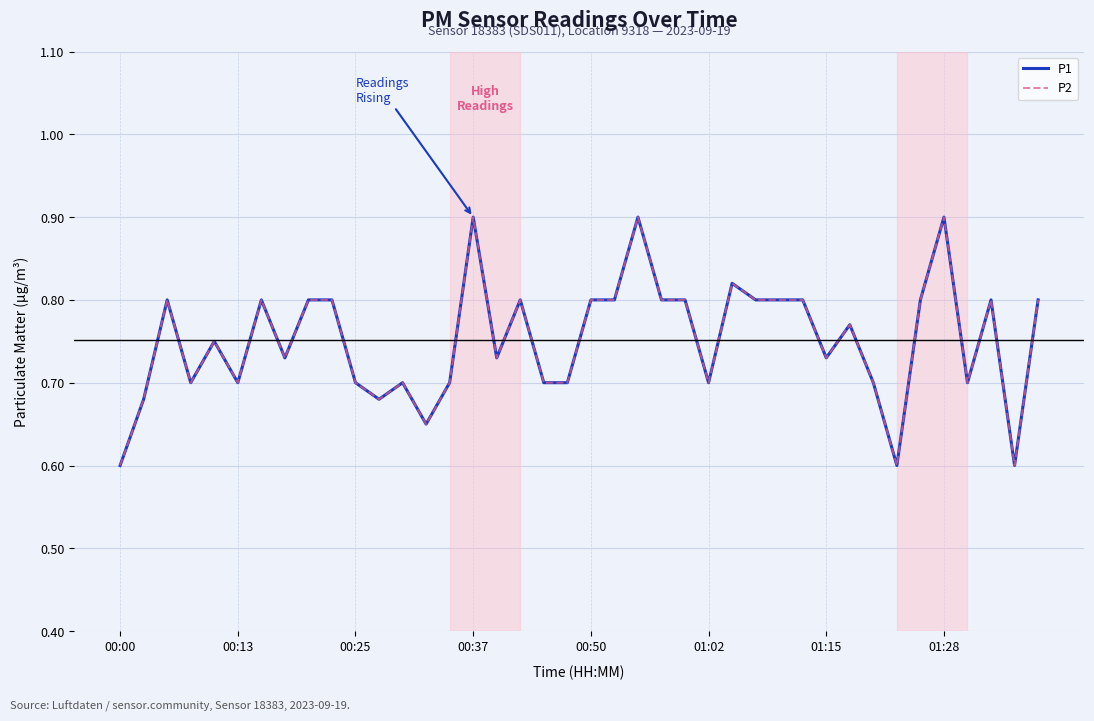

Is this an area chart (filled region under the line)?

No